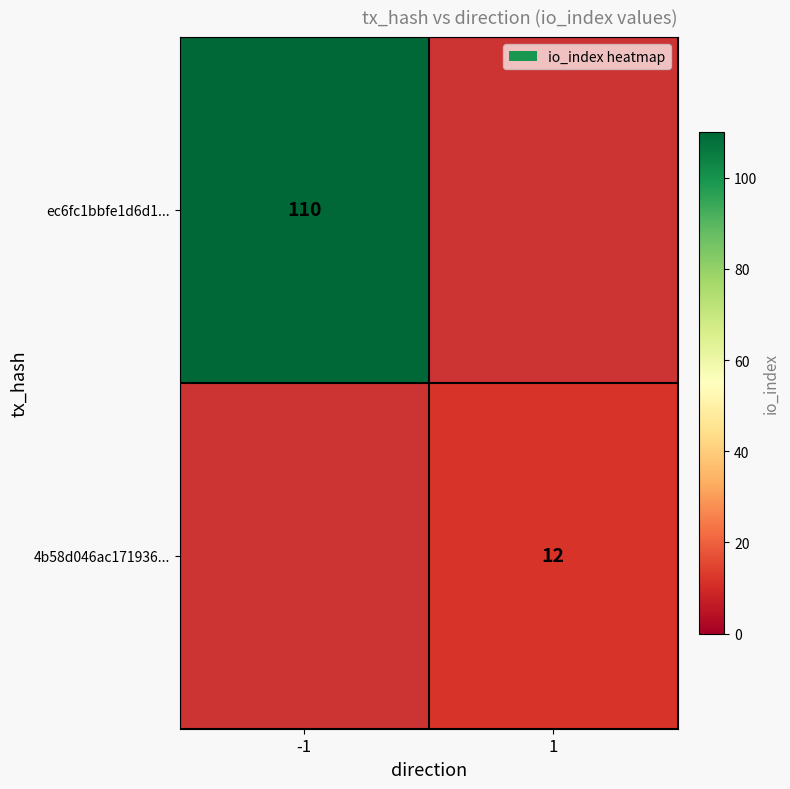

At how many categories does at least one series exceed 16?

1